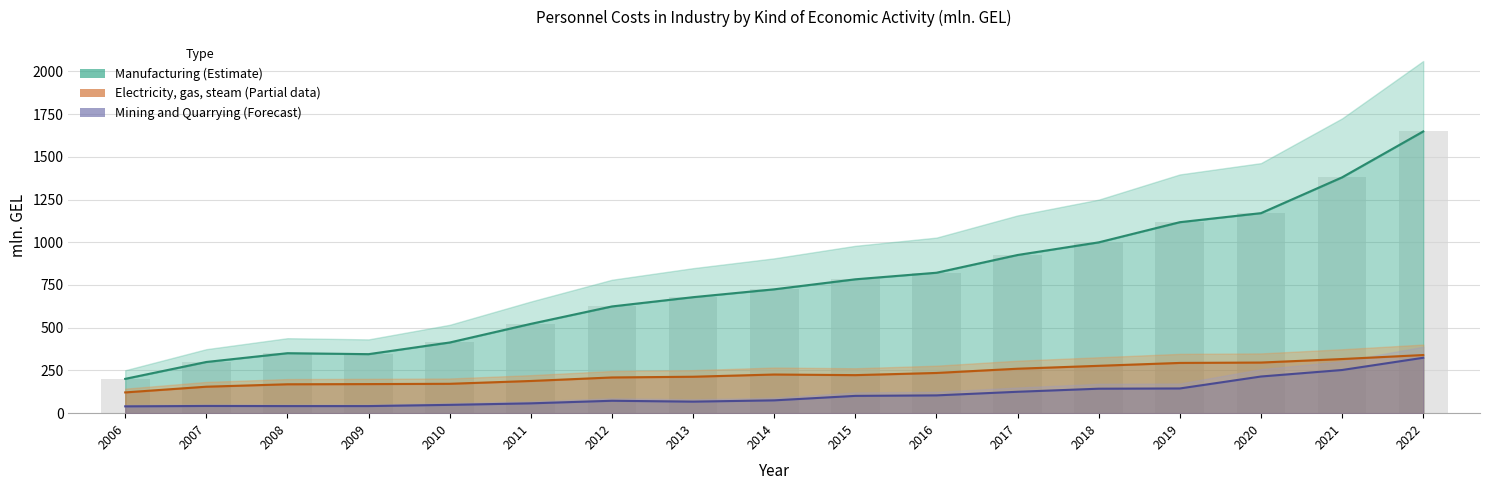

How many values exceed 724?

9